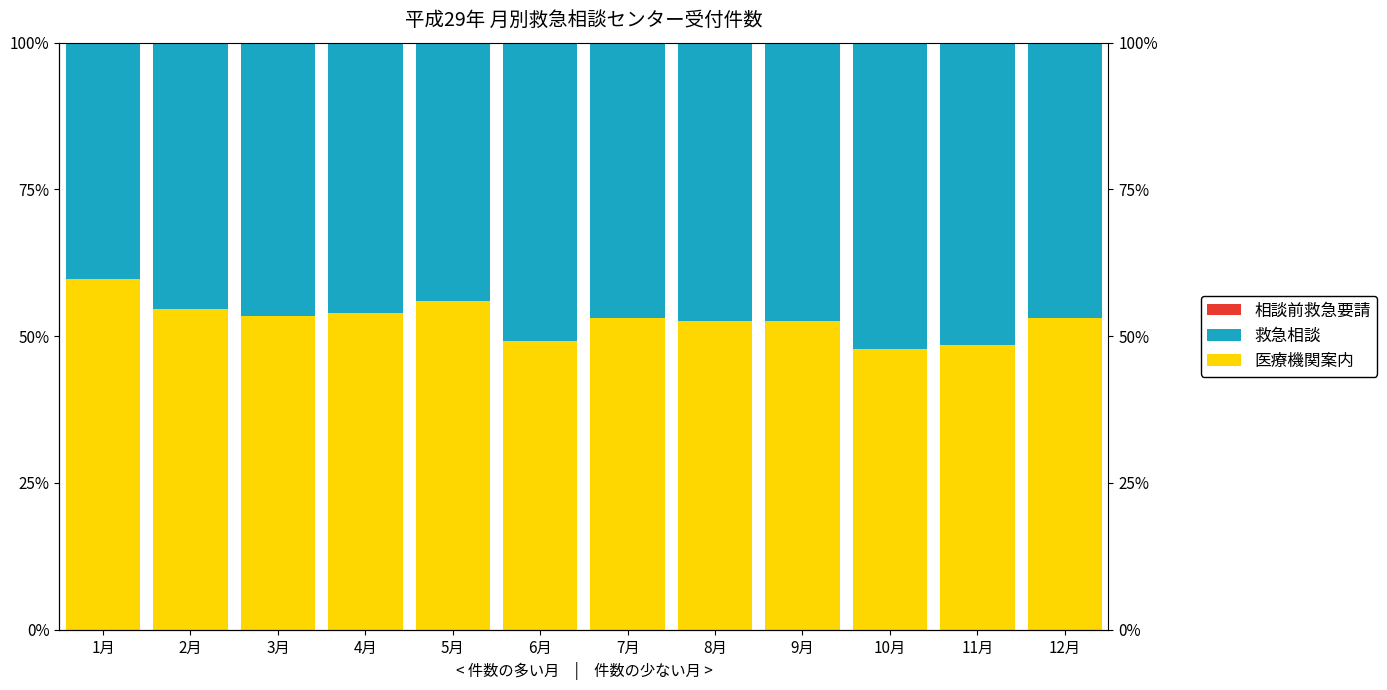

How many values in the 救急相談 series are below 46?

4